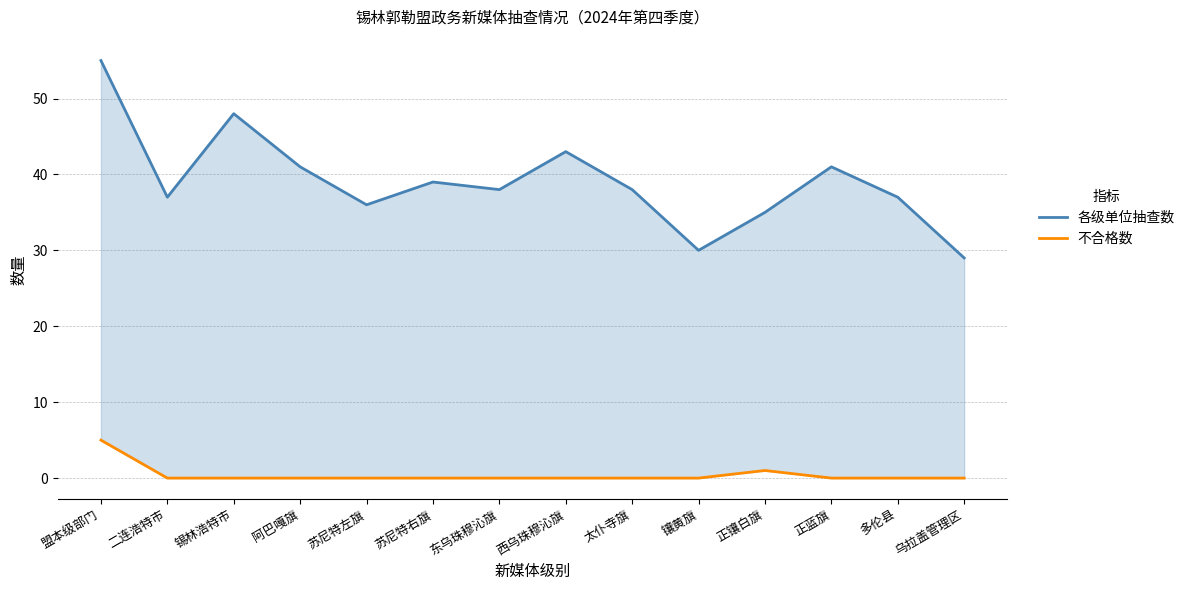

List the series in order of their overall mean, highest first.

各级单位抽查数, 不合格数